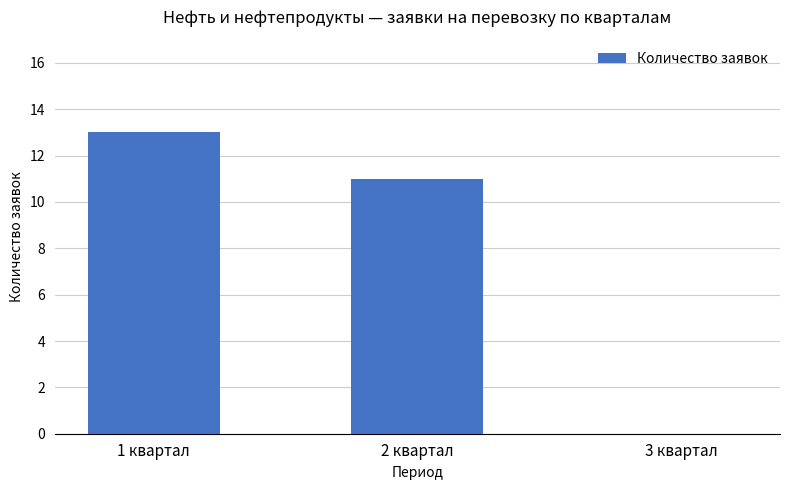

What is the change in value from 1 квартал to 2 квартал?

-2